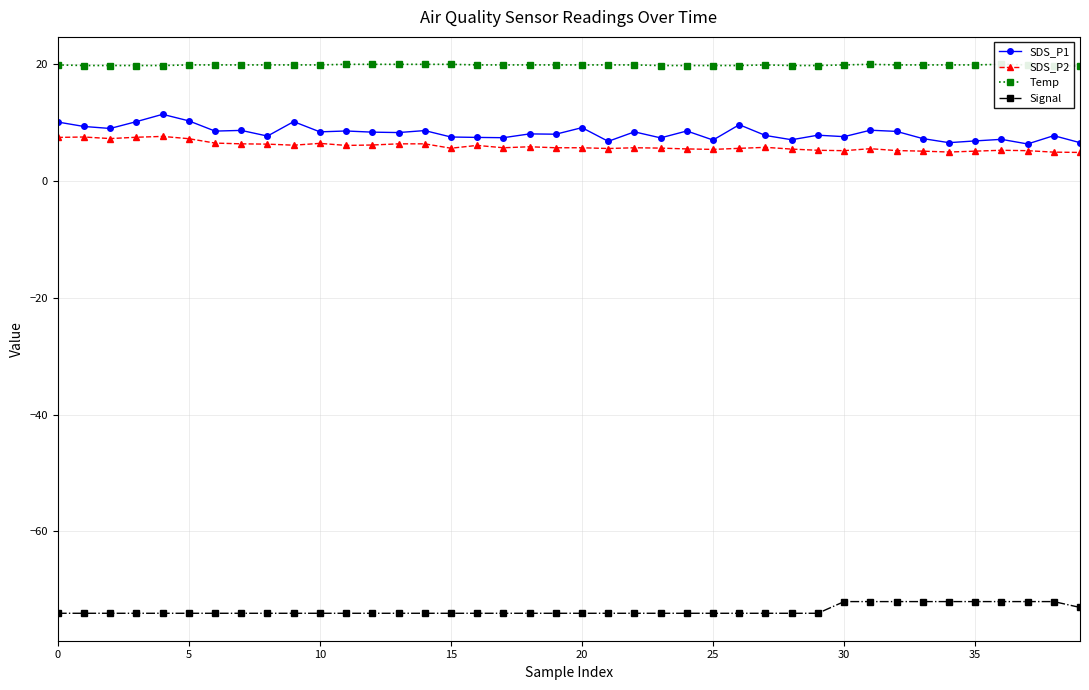

How many data points in SDS_P1 are less than 8?

19